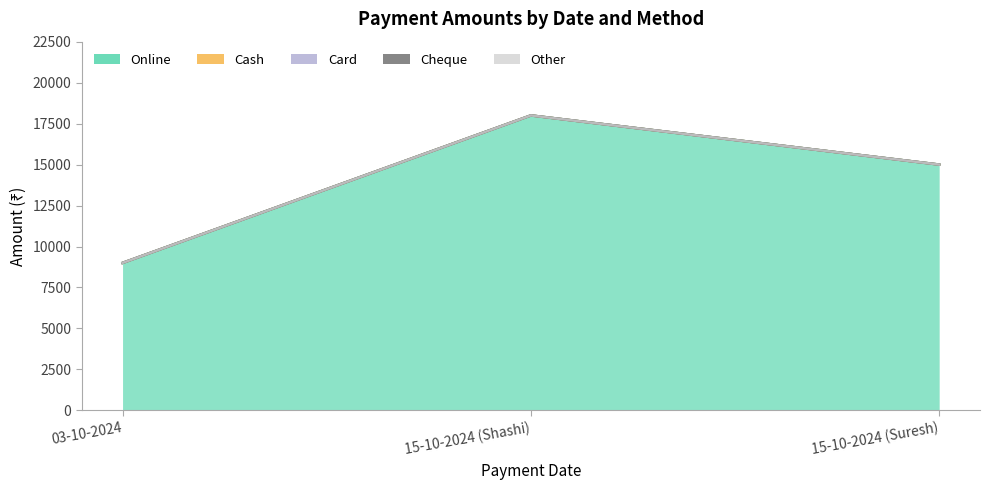

Reading right to left, what are all the values shown in this chart?

Online: 15000	18000	9000
Cash: 0	0	0
Card: 0	0	0
Cheque: 0	0	0
Other: 0	0	0